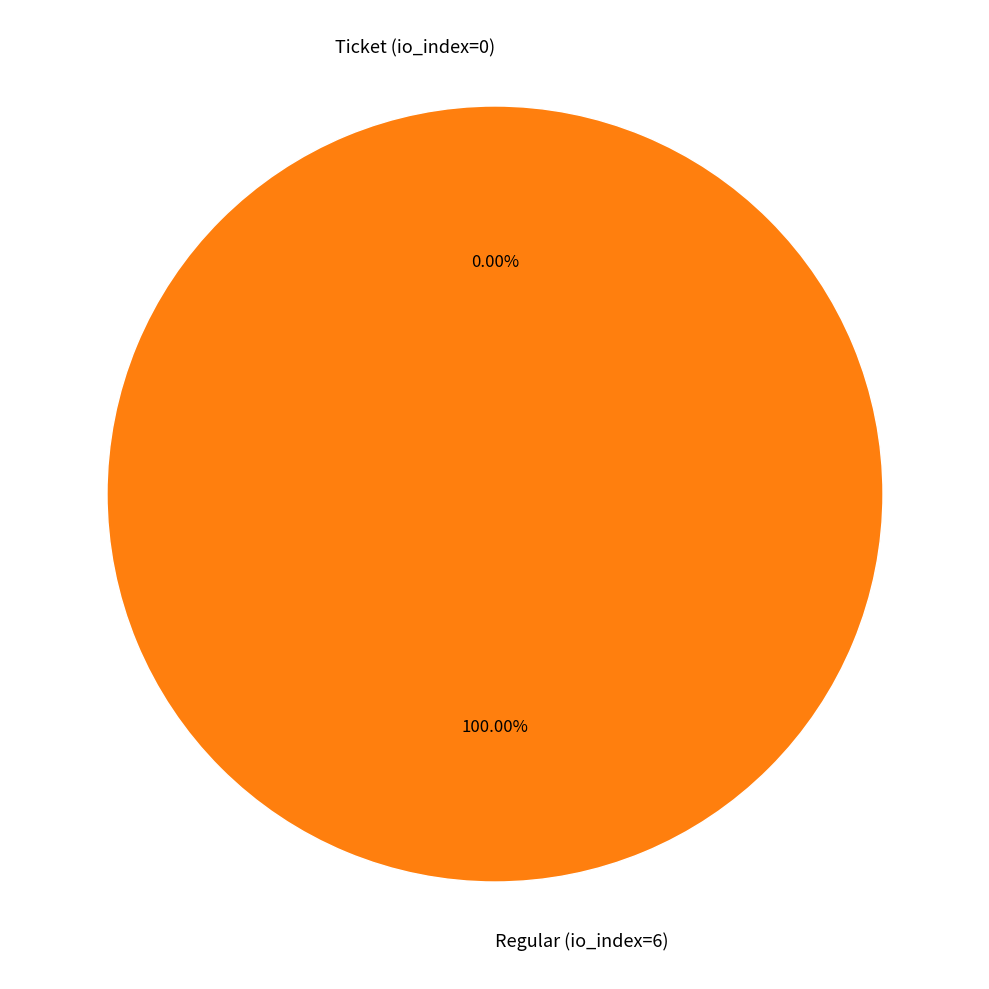

Is it true that Regular (io_index=6) is 100% of the pie?

True